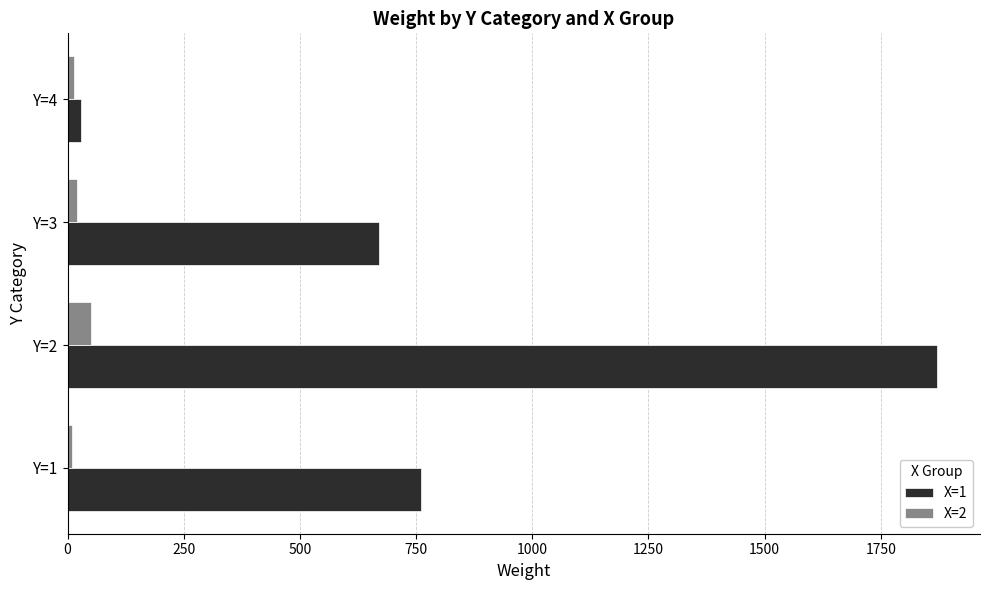

List the series in order of their overall mean, highest first.

X=1, X=2